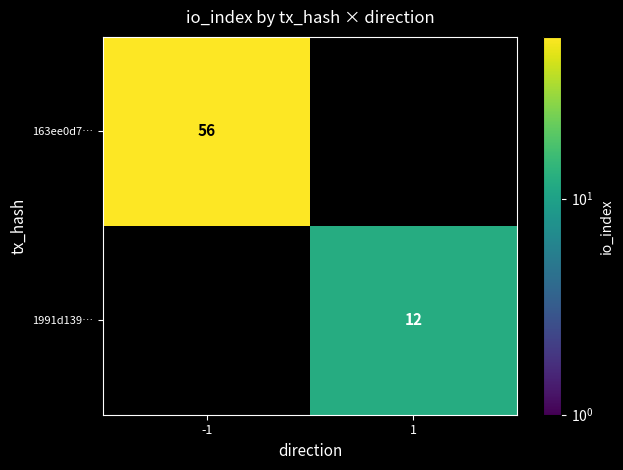

How many series are shown in this chart?

2